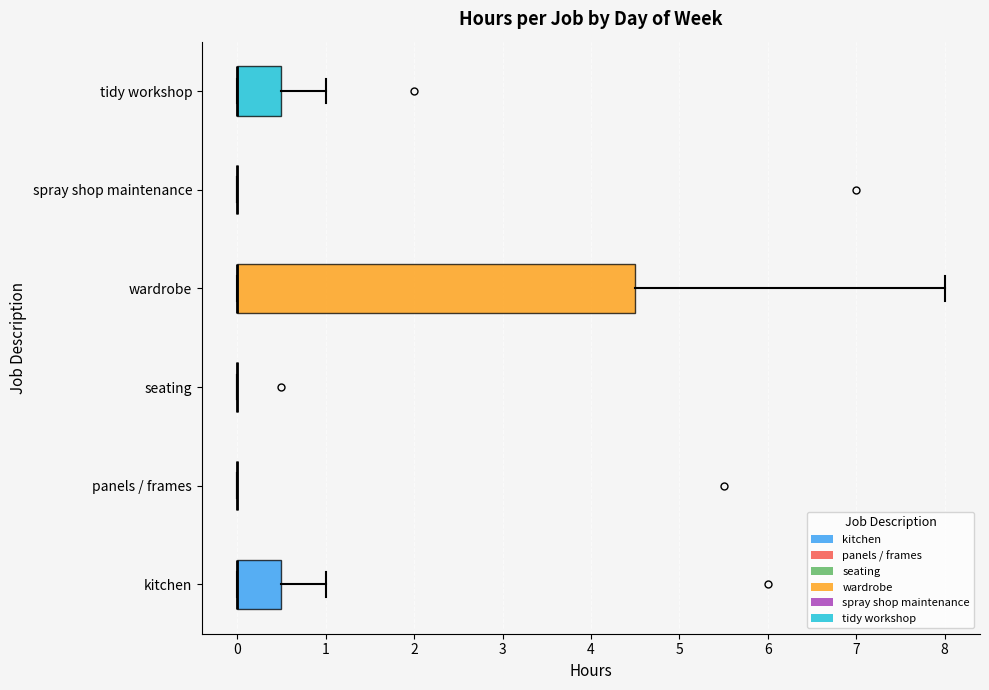

Where is the left edge of the box for wardrobe on the x-axis? The values are not printed on the chart, so give them approximately, as read against the axis.

0.0